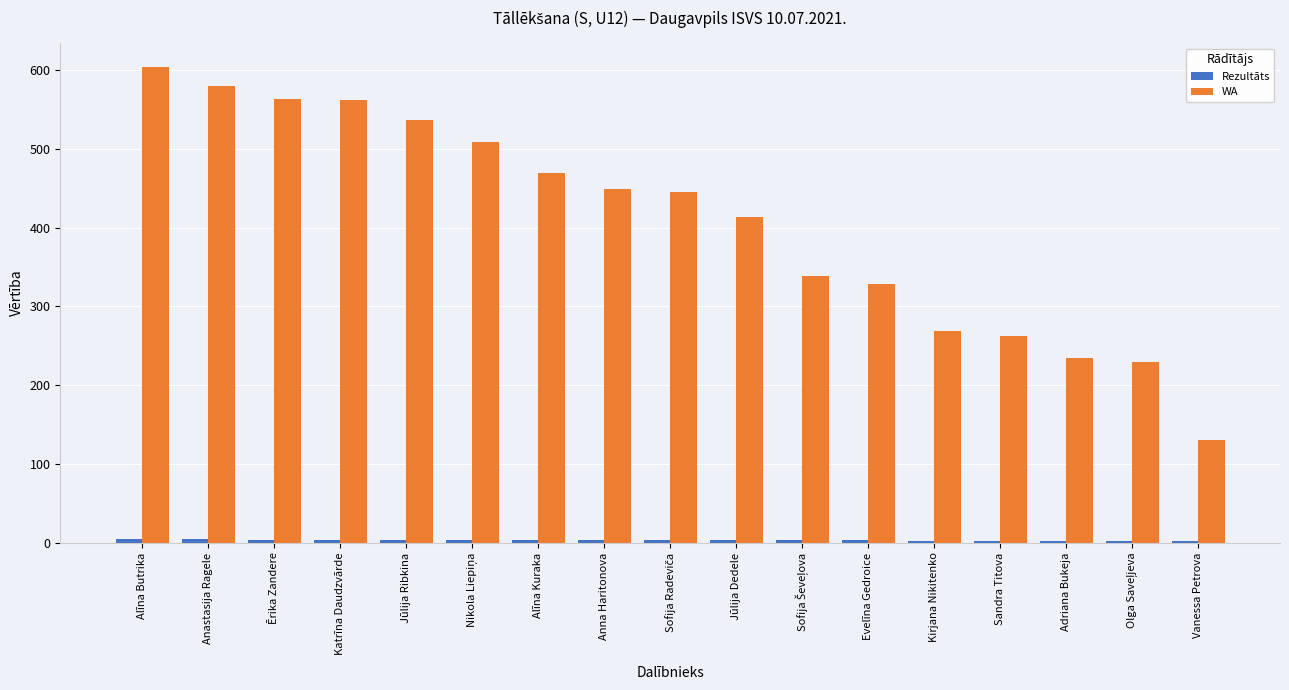

The value of WA at Alīna Butrika is 604.0. True or false?

True